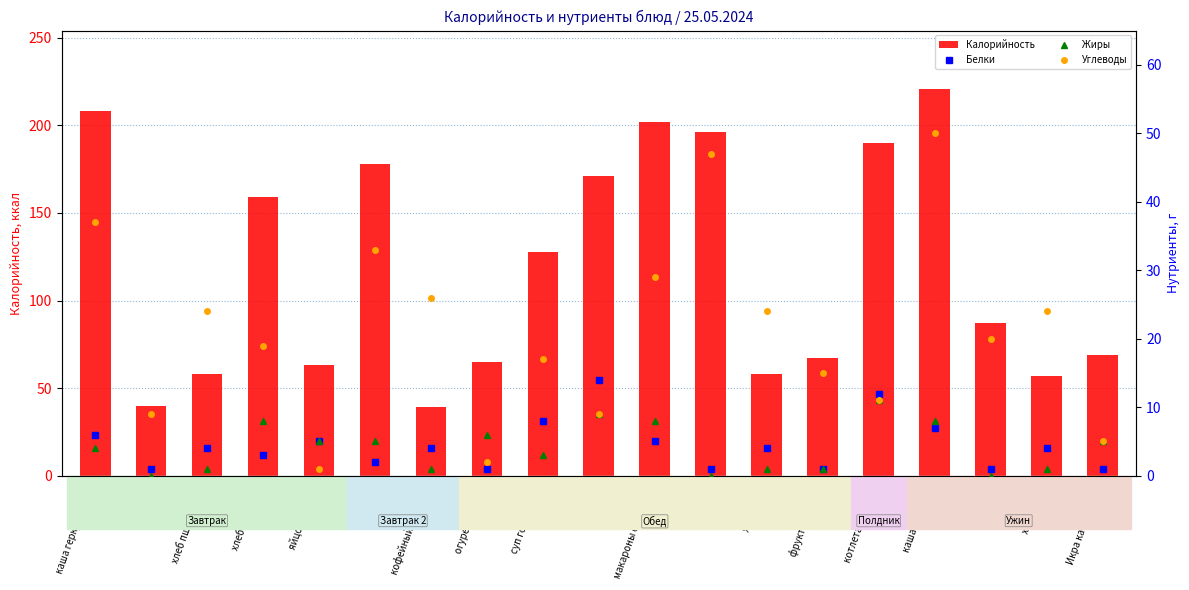

What is the difference between the Жиры values at компот and хлеб пшеничный?

1